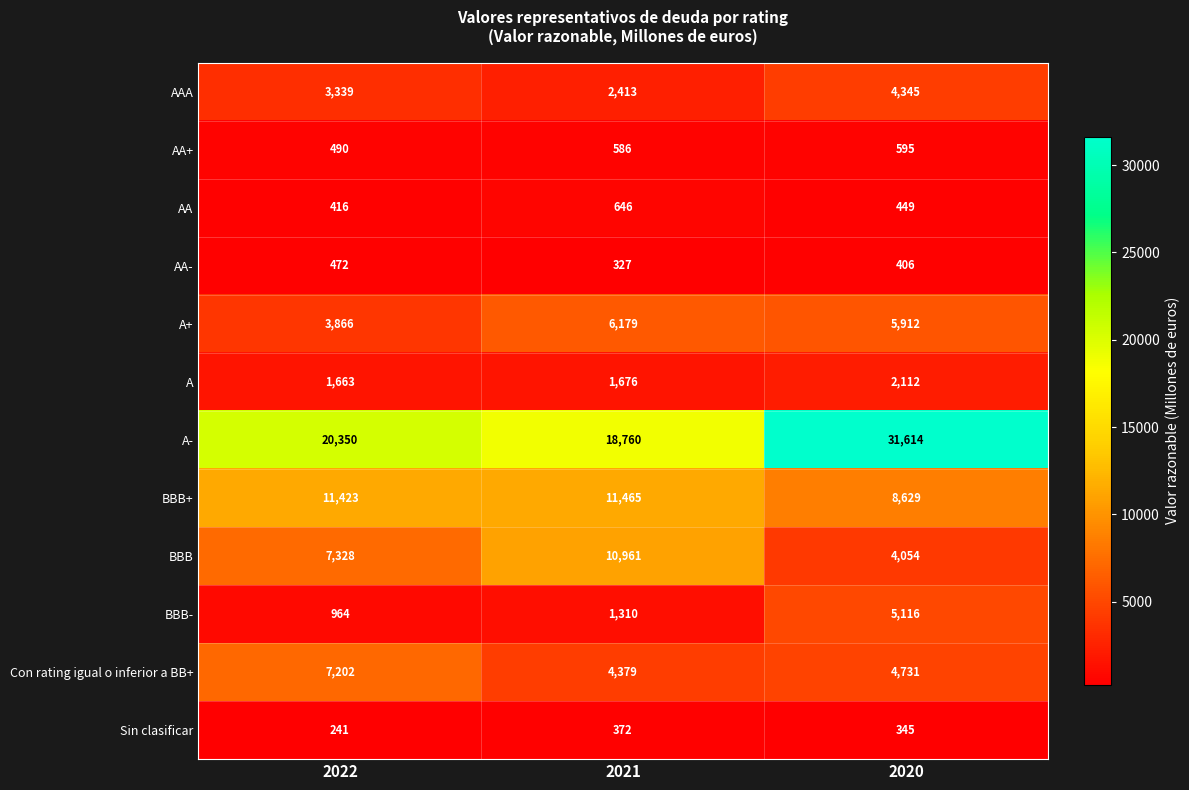

Rank the series by their maximum value, from lowest to highest.

Sin clasificar, AA-, AA+, AA, A, AAA, BBB-, A+, Con rating igual o inferior a BB+, BBB, BBB+, A-